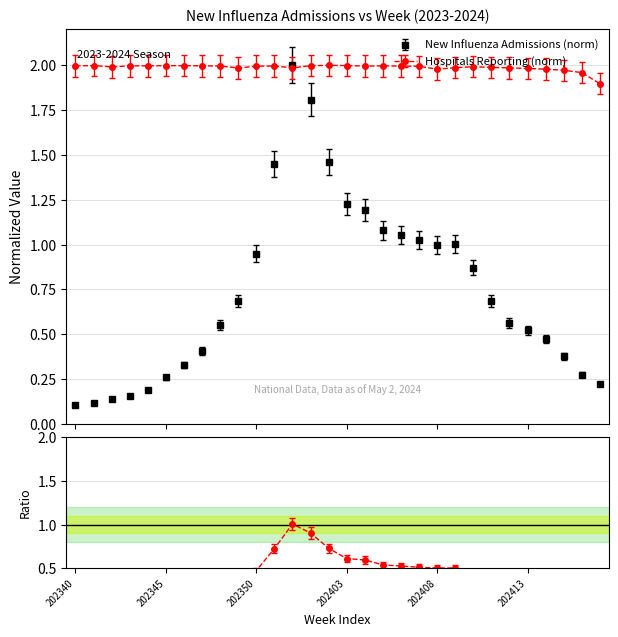

Which category has the lowest value across all series?

202340